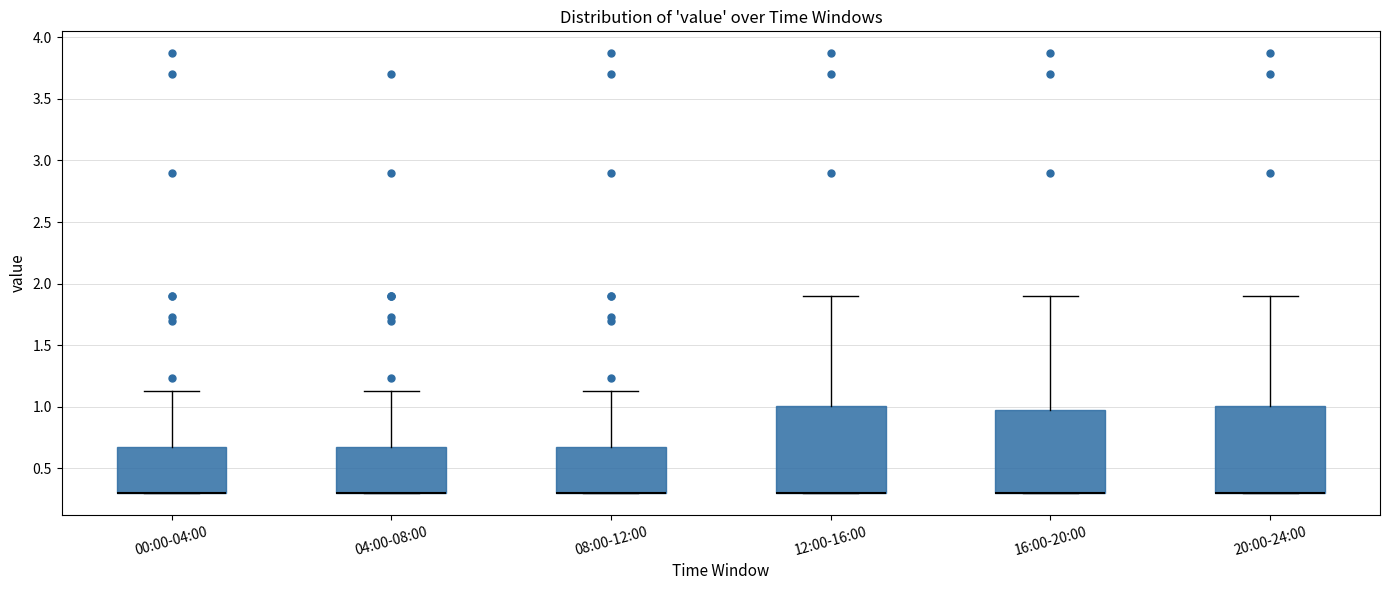

Where does the upper whisker of the box for 08:00-12:00 end on the y-axis? The values are not printed on the chart, so give them approximately, as read against the axis.

1.15